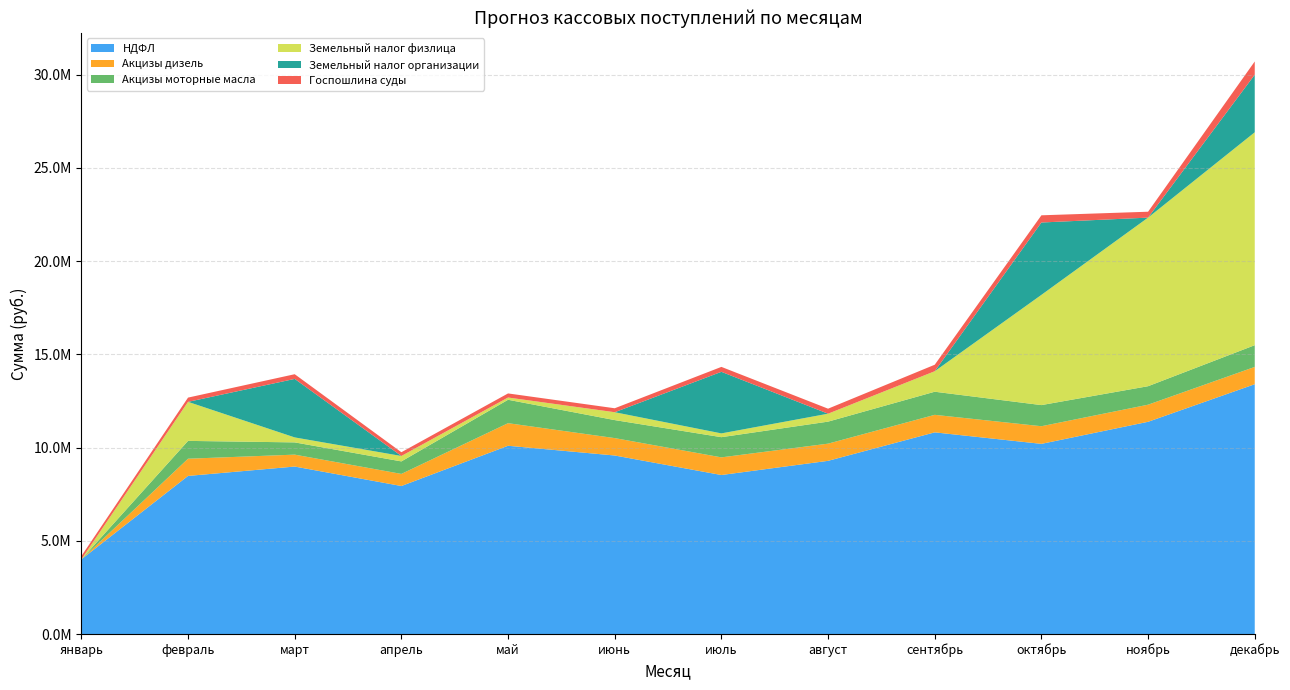

Reading right to left, what are all the values shown in this chart?

НДФЛ: 13400281.7	11384357.6	10200782.7	10818034.9	9290486.0	8529701.3	9576520.1	10098761.4	7939923.3	8983877.6	8481449.7	4005823.7
Акцизы дизель: 927453.2	917300.7	945980.8	939644.6	921264.9	946969.3	933286.8	1211598.6	649176.0	639170.7	922568.9	0.0
Акцизы моторные масла: 1165470.1	991437.9	1133353.3	1239183.1	1181080.3	1082809.0	966121.5	1255325.6	670424.8	656500.0	956000.0	0.0
Земельный налог физлица: 11420216.4	9042918.1	5912431.4	1099506.4	425752.1	202297.7	421779.5	120631.0	291020.9	266779.7	2093666.8	0.0
Земельный налог организации: 3088327.5	0.0	3881362.7	0.0	0.0	3303523.5	0.0	0.0	0.0	3138786.3	0.0	0.0
Госпошлина суды: 710236.9	316217.3	386175.0	348498.7	269183.5	264238.5	212459.4	219662.5	201614.9	251610.1	228409.2	176449.2